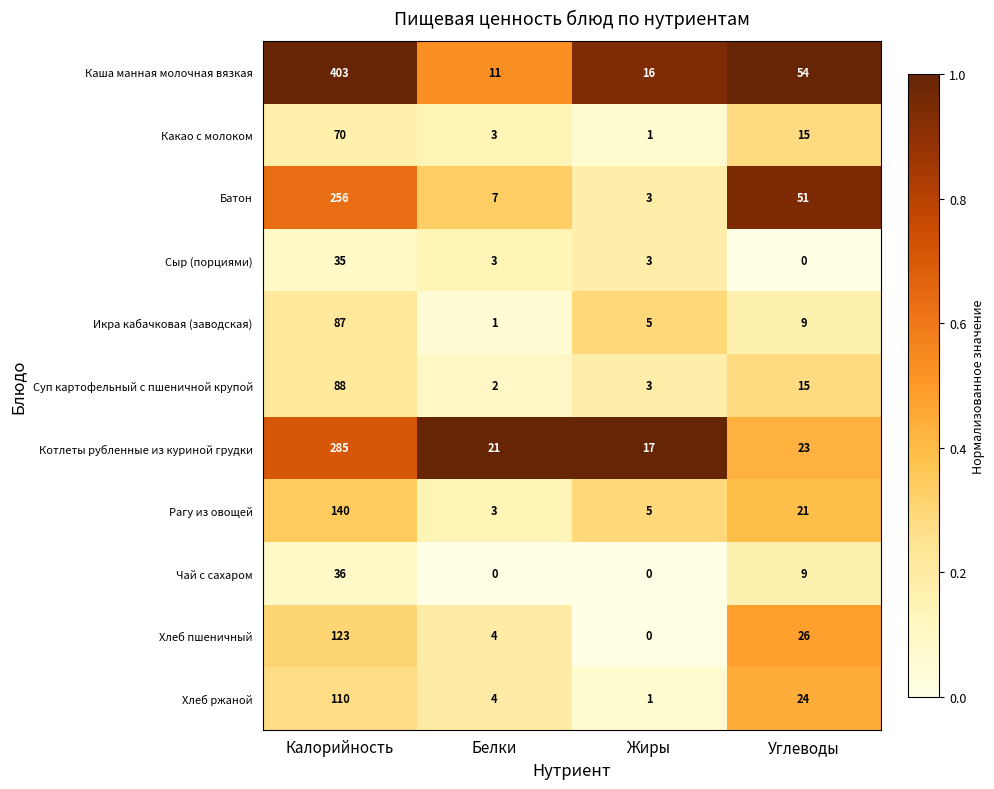

What is the spread (max minus min) of values at Калорийность?

368